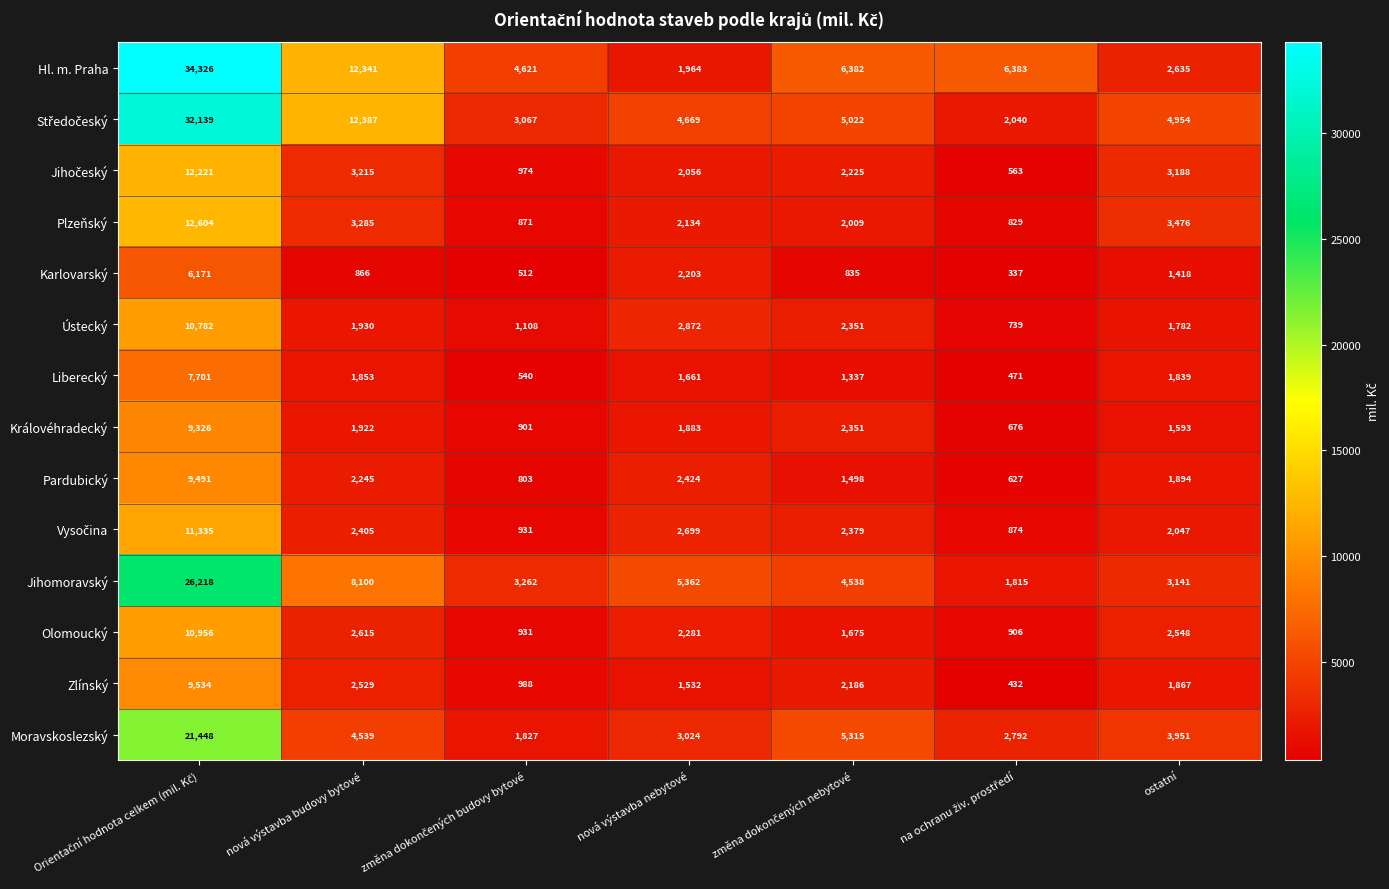

What is the difference between the maximum and minimum values in the Karlovarský series?

5834